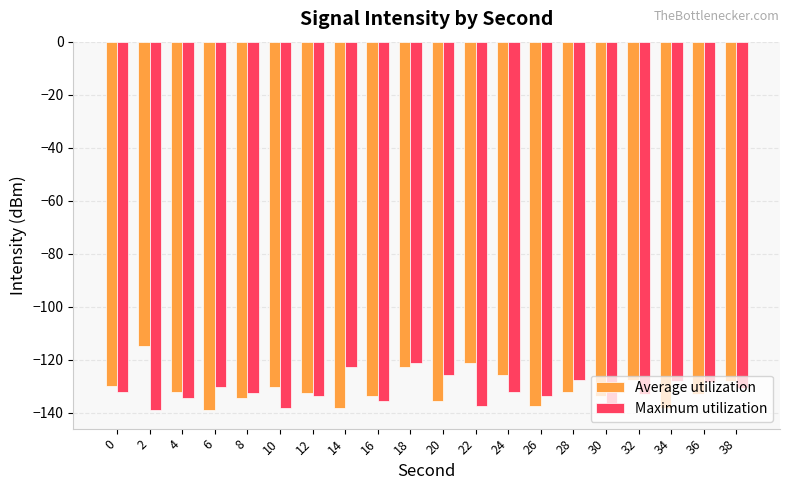

True or false: Average utilization has a value of -114.7 at 2.

True